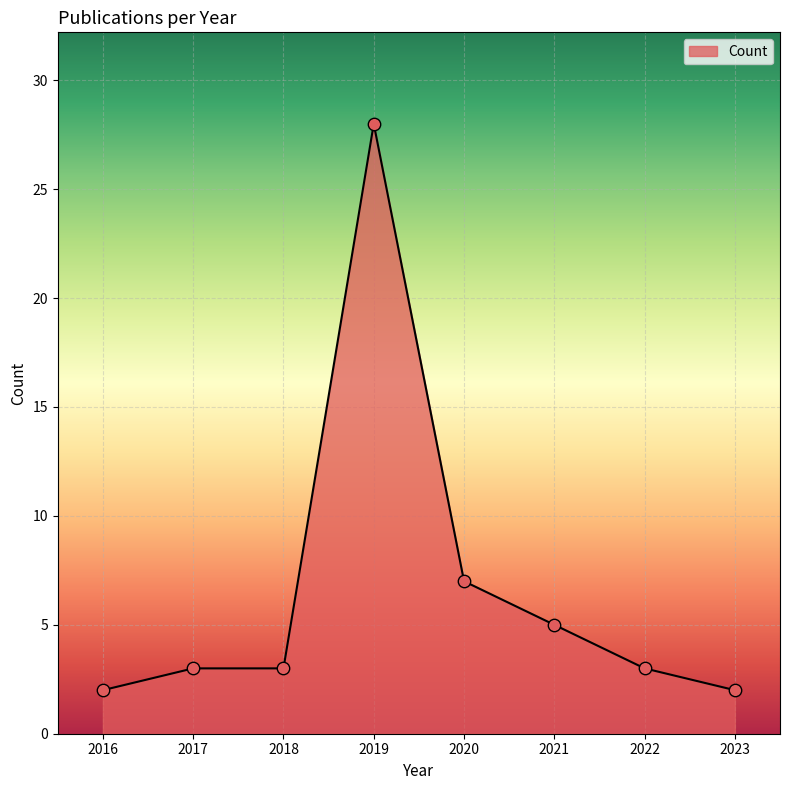

Approximately how many times larger is the value at 2019 compared to 2023?

14.0